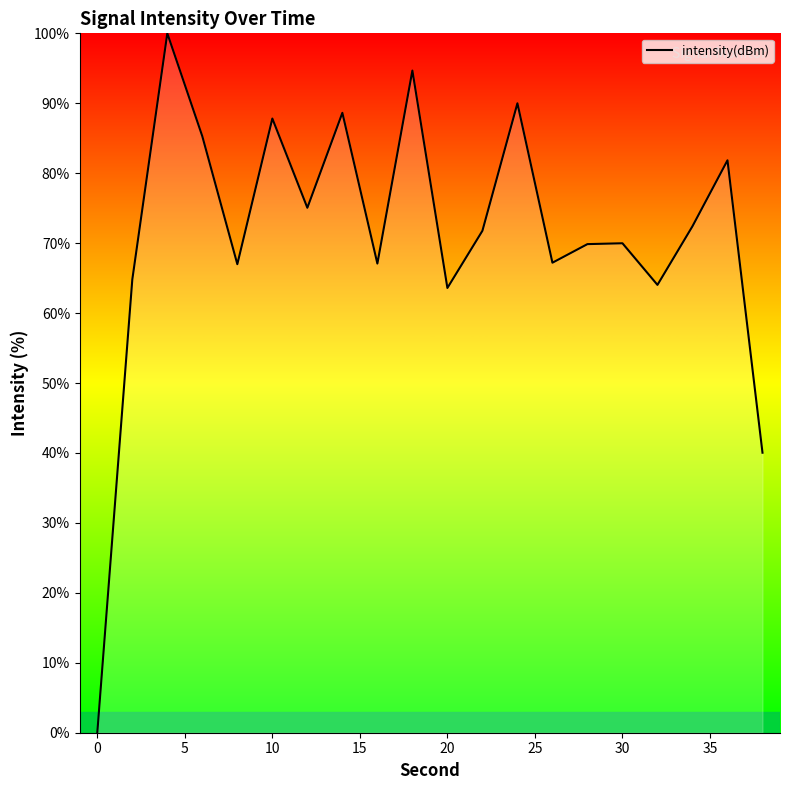

What is the difference between the maximum and minimum values?

100.0